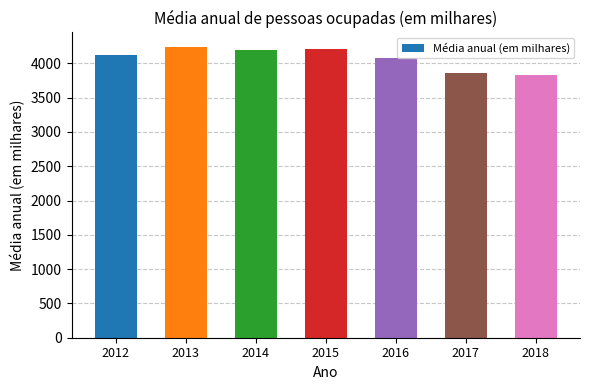

How many values are below 4119?

3